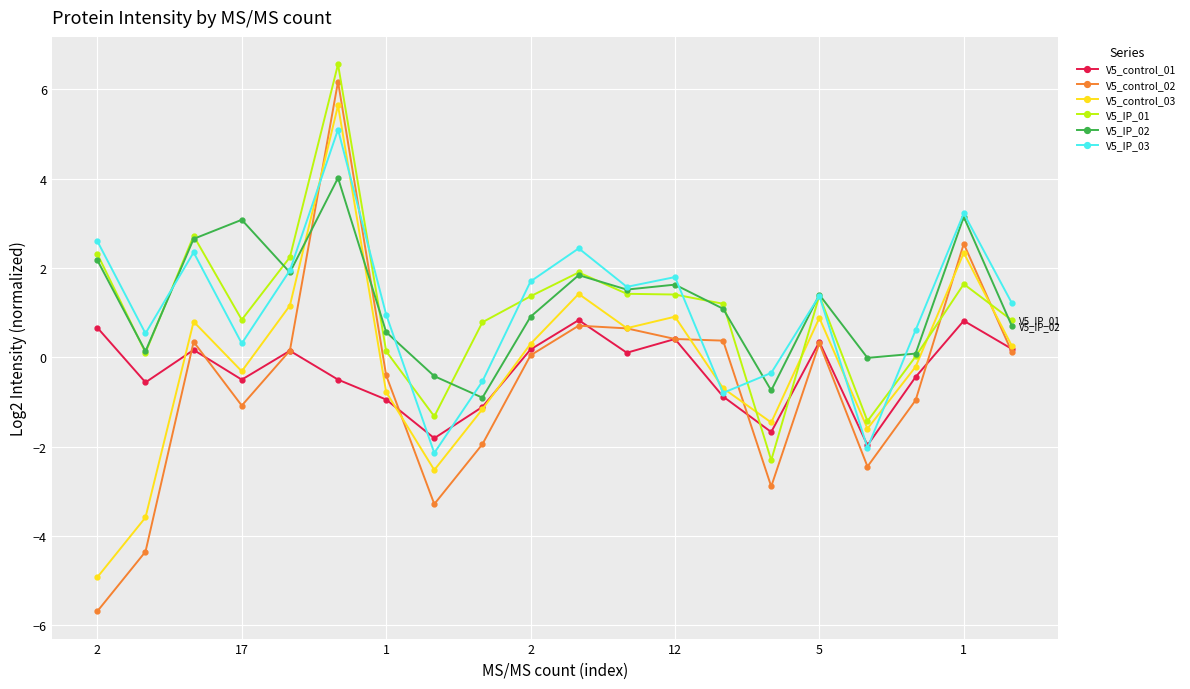

True or false: V5_IP_01 has more than 2 interior local peaks.

True